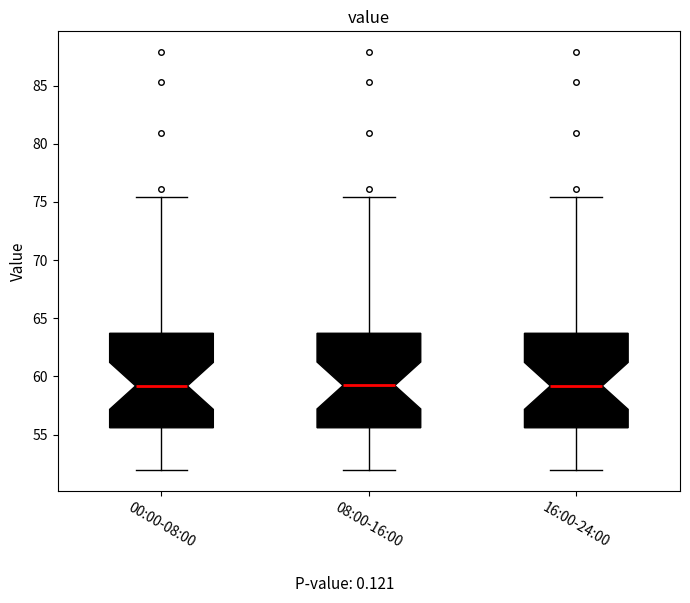

Reading left to right, read every box against the y-axis: the position of its median line, the range the box covers, and the ends of its whiskers. The values are not printed on the chart, so give them approximately, as read against the axis.

00:00-08:00: median 59.0, box 55.5 to 63.5, whiskers 52.0 to 75.5
08:00-16:00: median 59.0, box 55.5 to 63.5, whiskers 52.0 to 75.5
16:00-24:00: median 59.0, box 55.5 to 63.5, whiskers 52.0 to 75.5